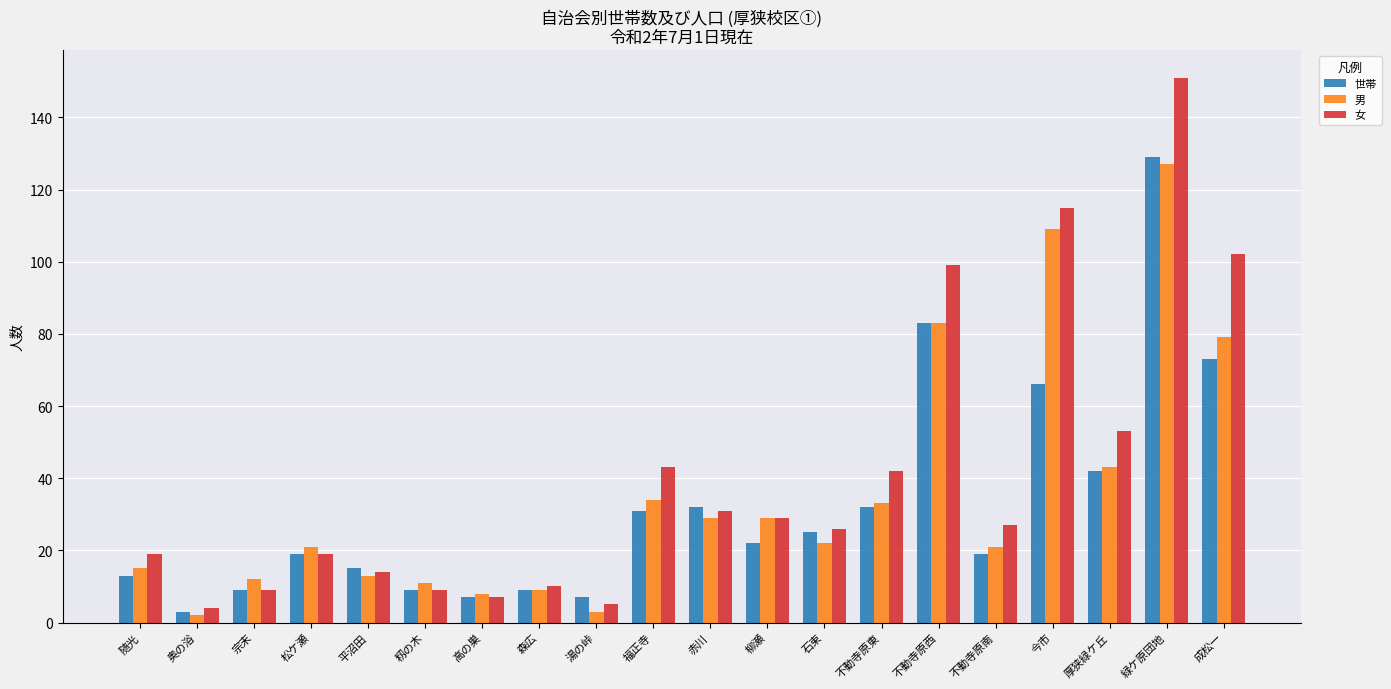

Where does the 男 series first go above 22?

福正寺